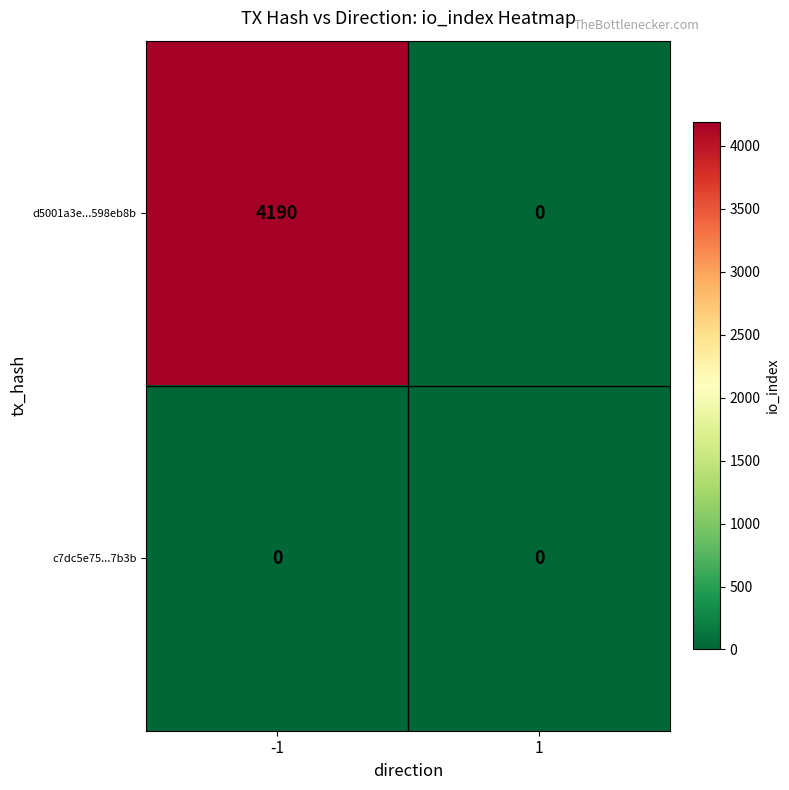

Is it true that c7dc5e75...7b3b equals 0 at 1?

True